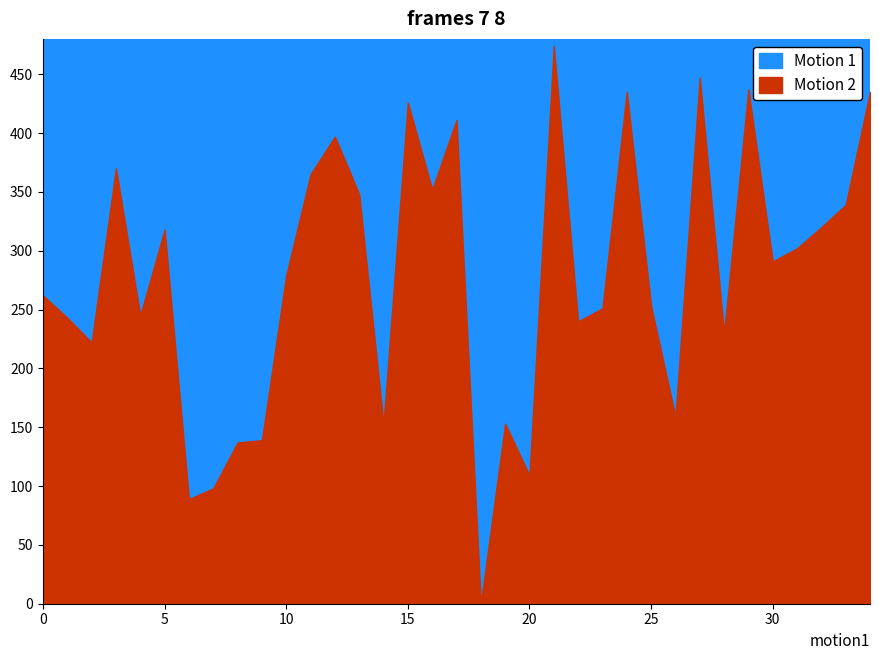

Where do Motion 2 and Motion 1 first cross each other?

2 and 3